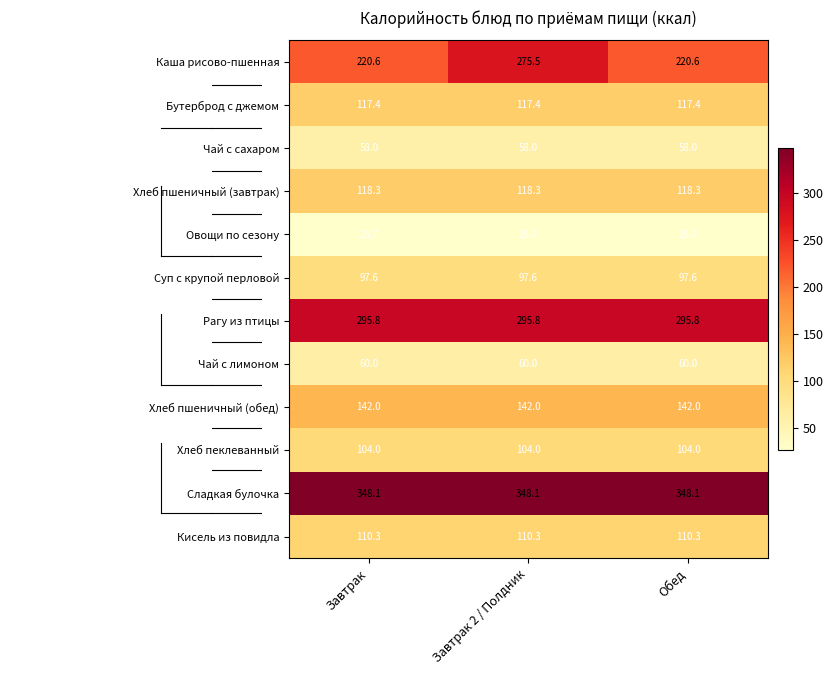

True or false: Чай с сахаром has a value of 58.0 at Обед.

True